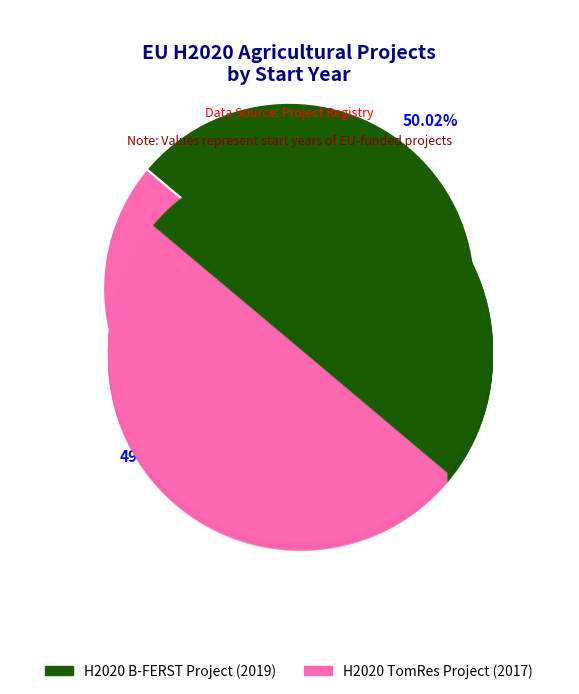

Is it true that H2020 B-FERST Project is 50% of the pie?

True